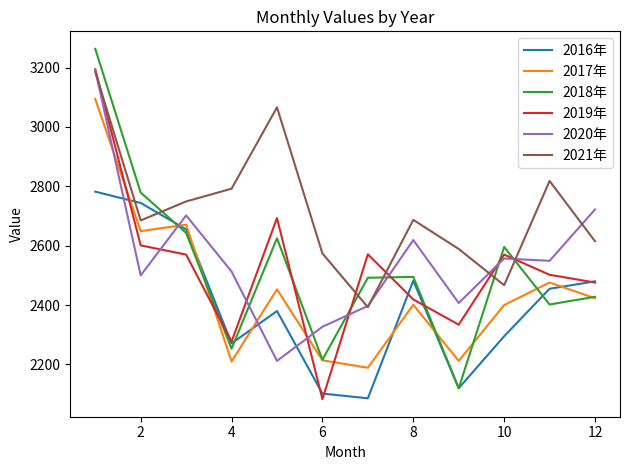

What is the lowest value of the 2019年 series?

2083